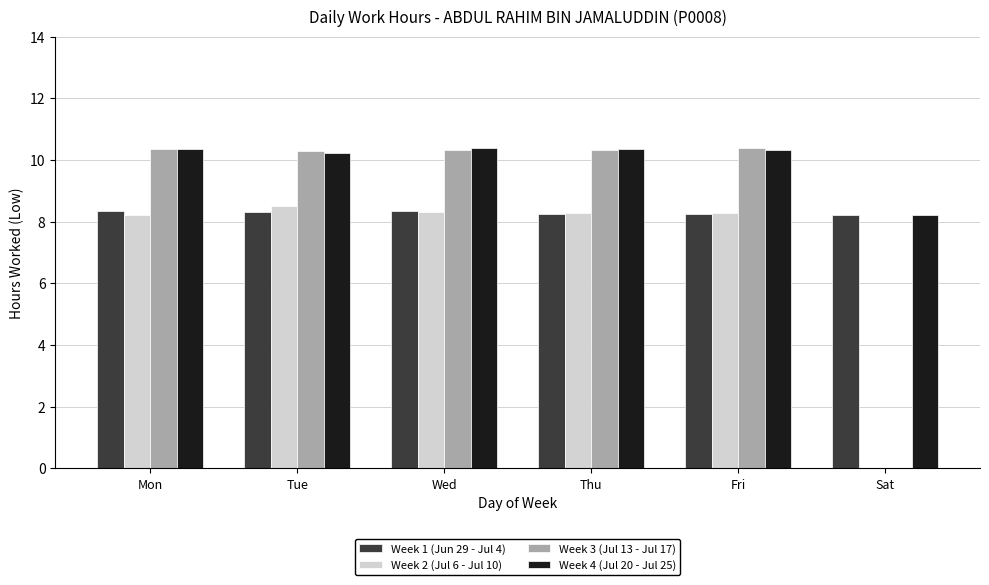

What is the highest value of the Week 2 (Jul 6 - Jul 10) series?

8.5